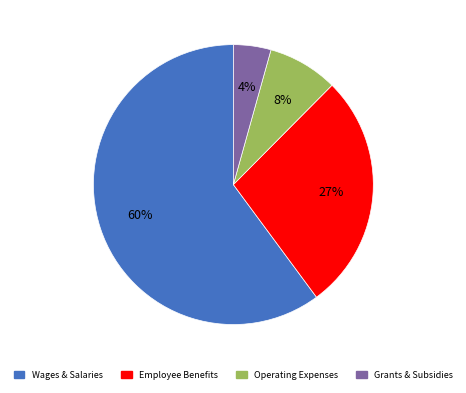

To the nearest percent, what is the average slice percentage?

25%